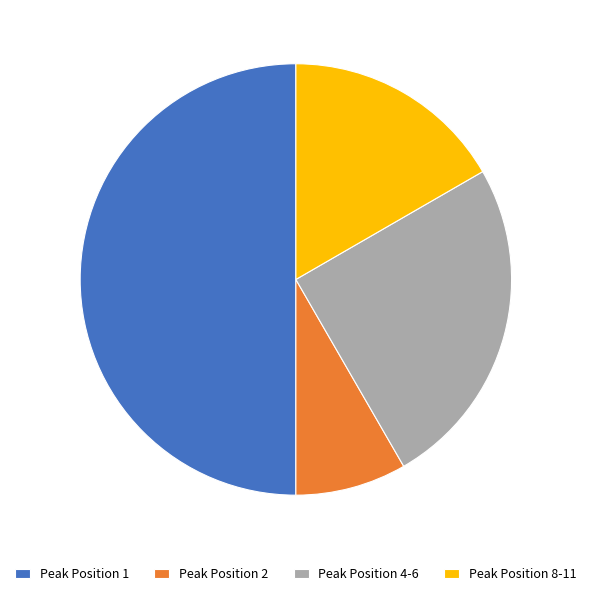

Which slice is the largest?

Peak Position 1